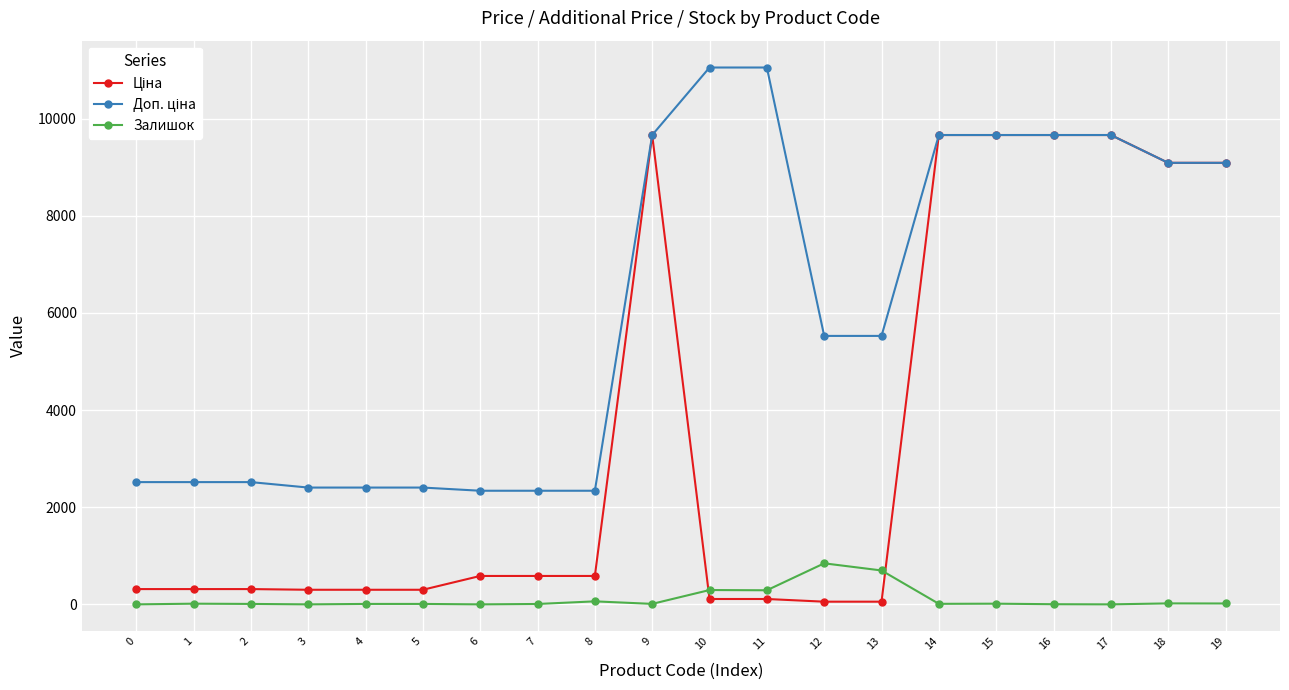

True or false: Залишок has more than 2 interior local peaks.

True